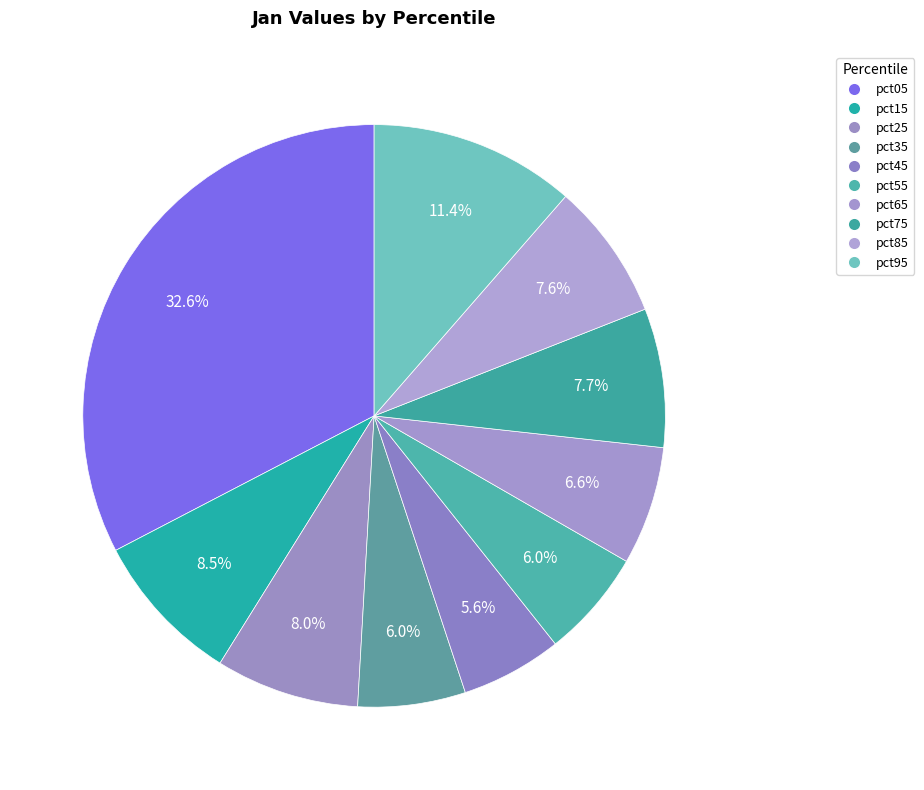

Do pct55 and pct75 together represent more than half of the pie?

No